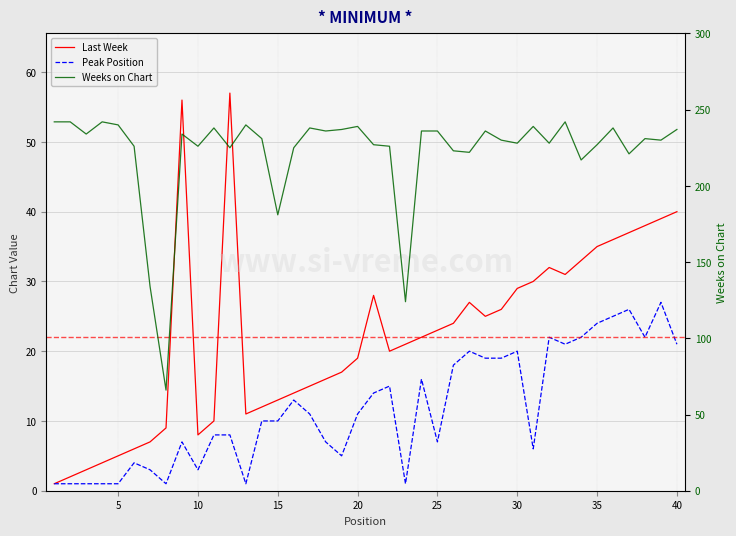

What is the total value across all series at 40?

297